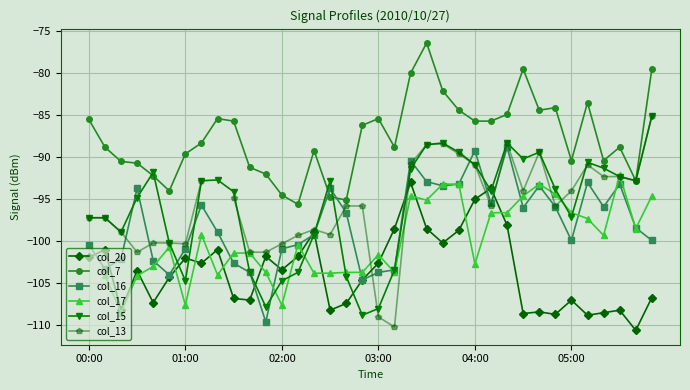

In col_16, how many points are higher than both neighbors (excluding endpoints)?

9